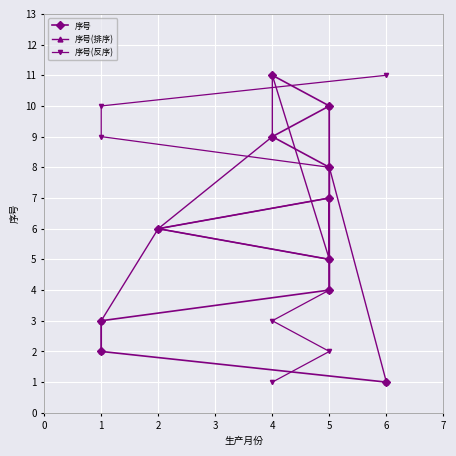

At 2, list the series in order from smallest to largest.

序号, 序号(反序), 序号(排序)